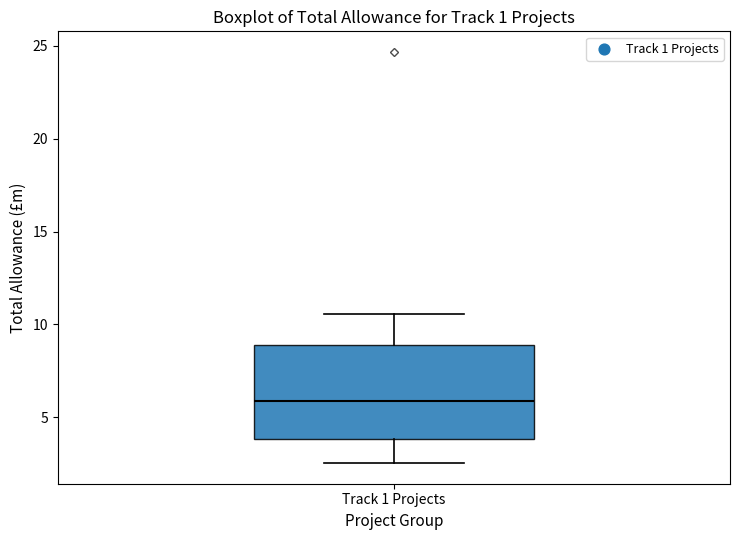

Transcribe this box plot: give where the median line is, the range the box spans, and where the two whiskers end, as read against the y-axis. The values are not printed on the chart, so give them approximately, as read against the axis.

median 6.0, box 4.0 to 9.0, whiskers 2.5 to 10.5